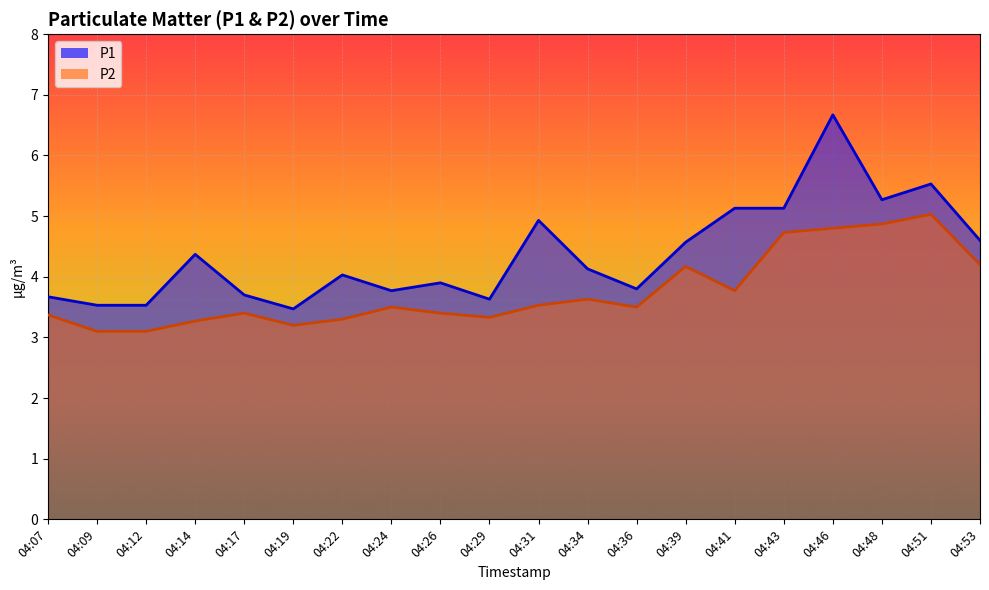

The value of P2 at 04:48 is 1.4. True or false?

False